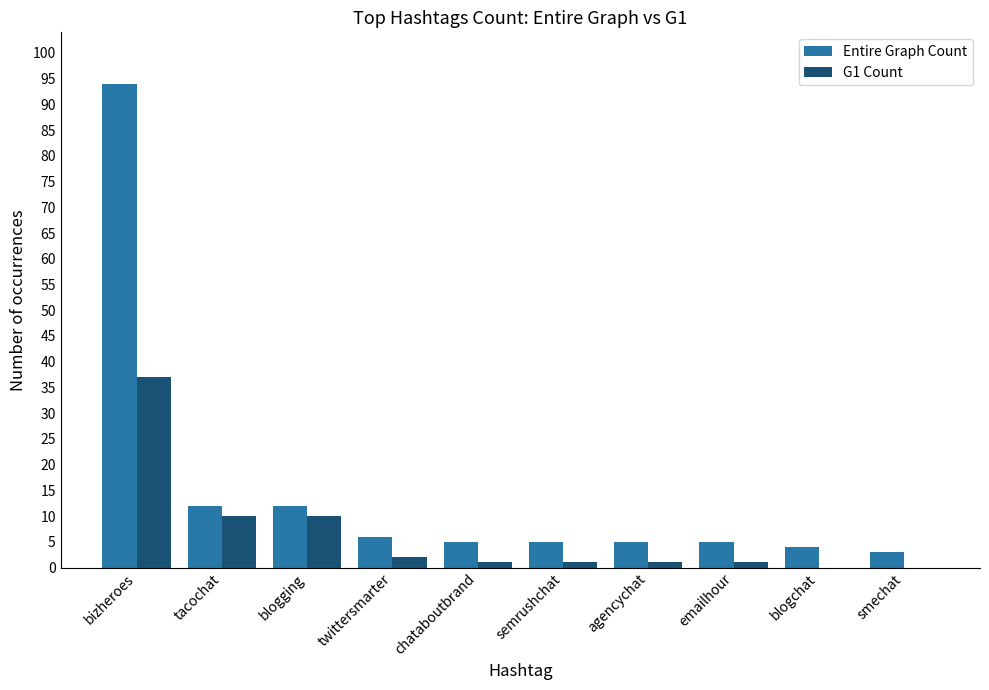

What are all the series names shown in the legend?

Entire Graph Count, G1 Count